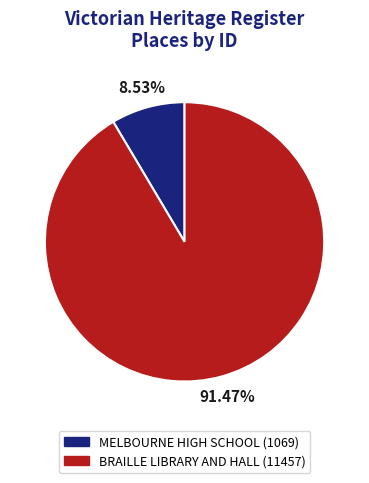

Is it true that BRAILLE LIBRARY AND HALL is 77% of the pie?

False